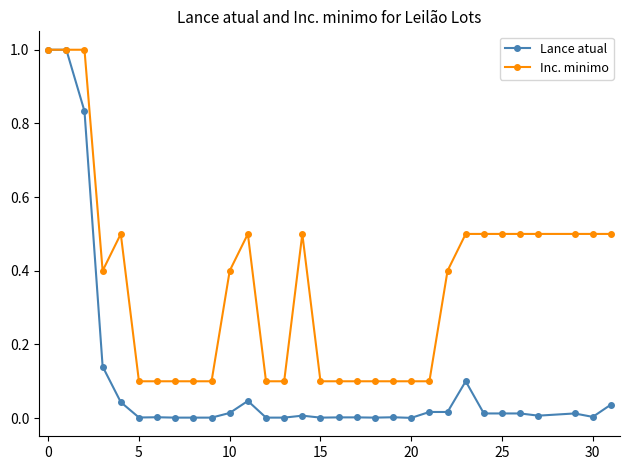

True or false: Inc. minimo has more than 2 interior local peaks.

True